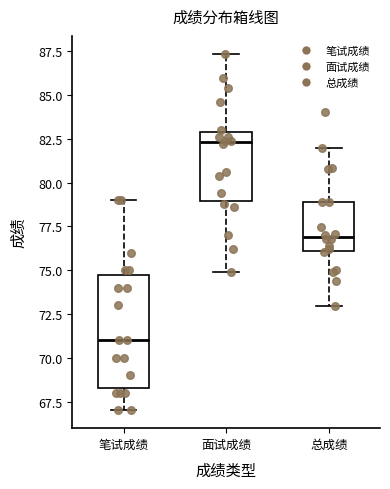

Which box is the tallest, from its lower edge to its upper edge?

笔试成绩